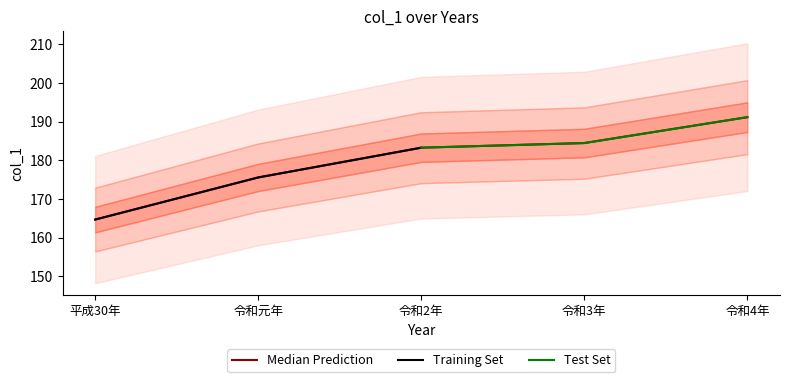

What is the greatest value displayed?

191.2